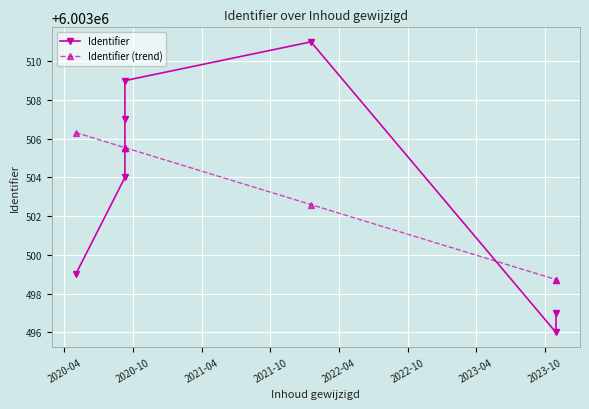

Is the value of Identifier at 2023-04 greater than the value of Identifier (trend) at 2021-10?

No